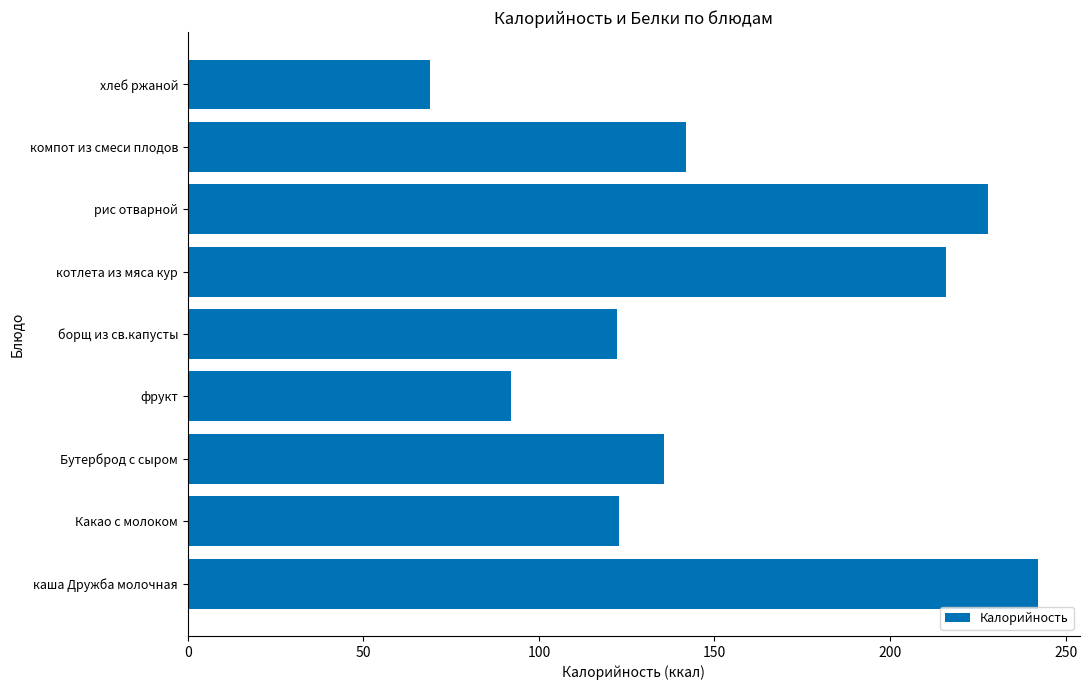

What is the difference between the values at борщ из св.капусты and компот из смеси плодов?

19.8